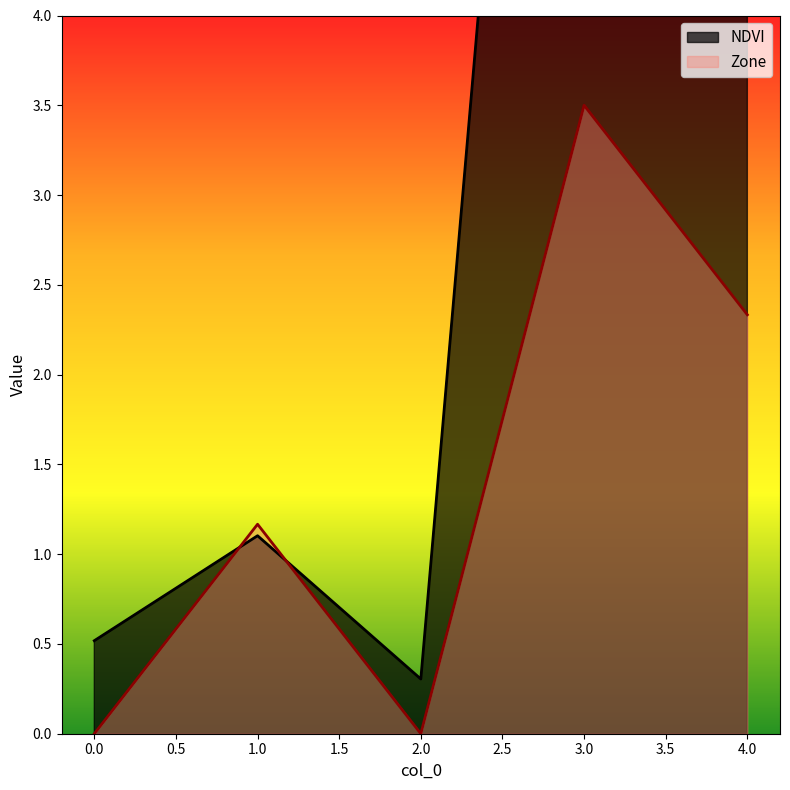

Rank the series by their average value, from highest to lowest.

NDVI, Zone